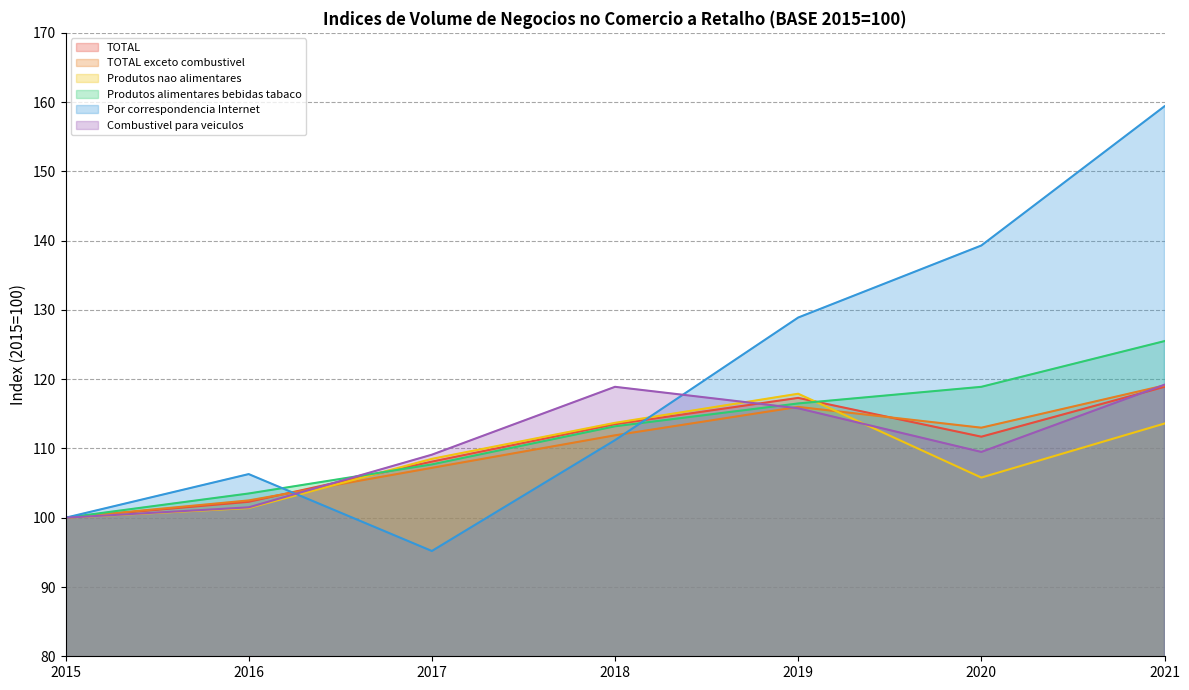

How many lines are shown in the chart?

6